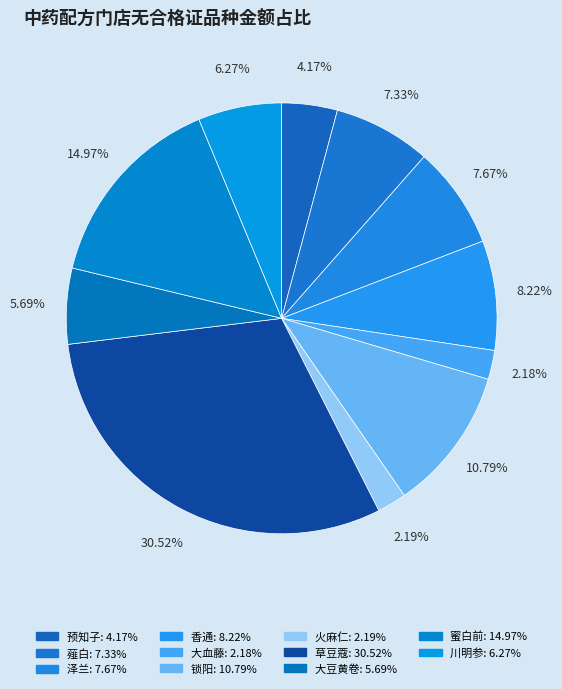

To the nearest percent, what is the combined percentage of 预知子 and 大血藤?

6%